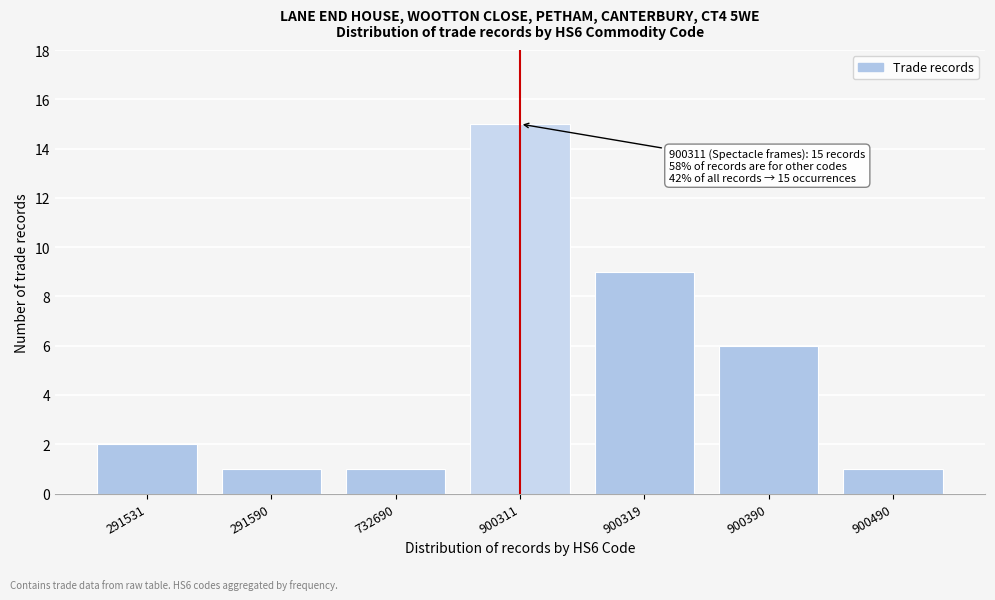

Reading left to right, extract all data points from this chart.

291531=2	291590=1	732690=1	900311=15	900319=9	900390=6	900490=1